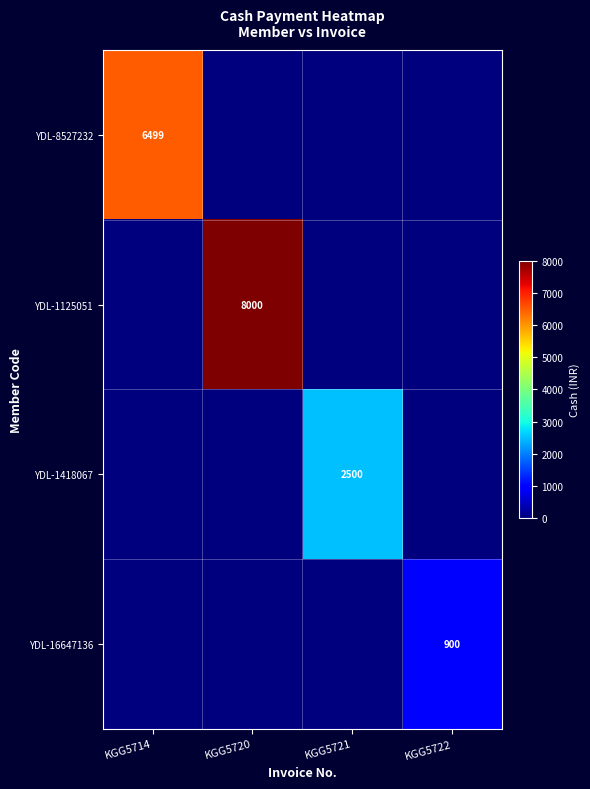

Between KGG5720 and KGG5722, which is larger?

KGG5720